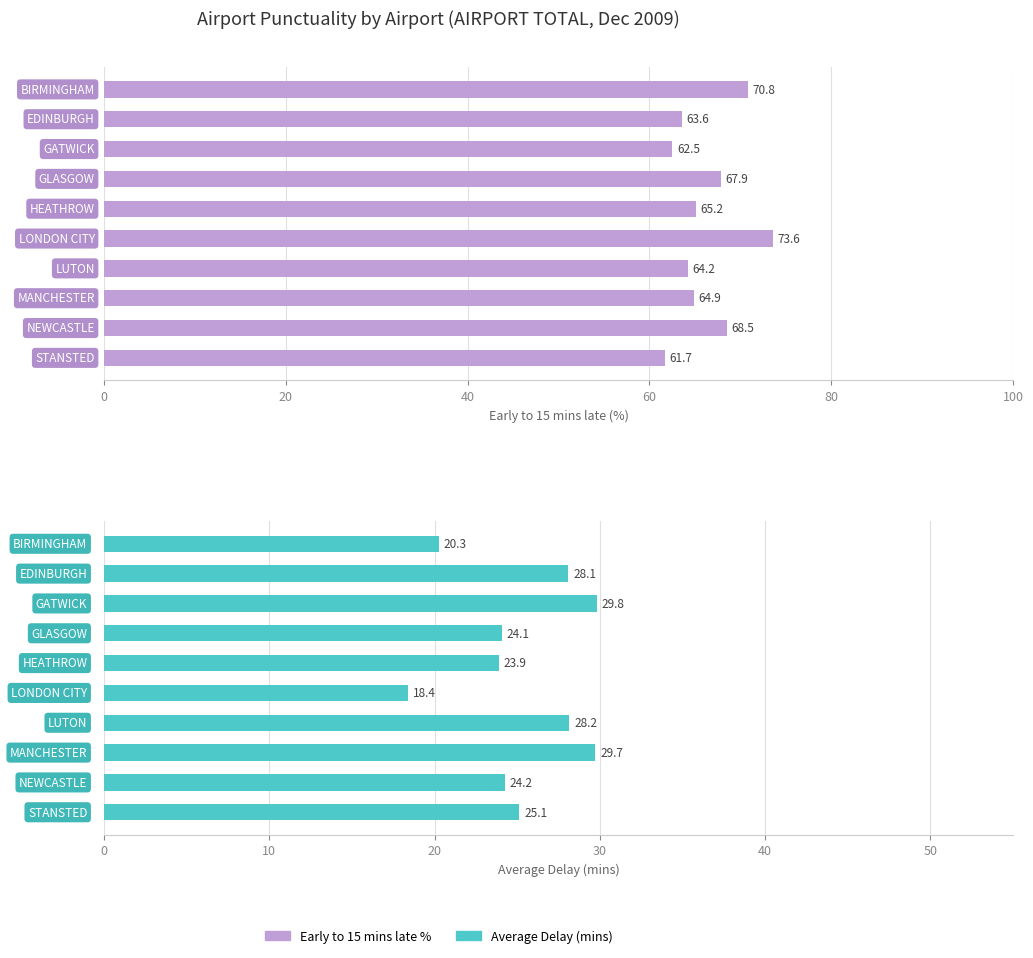

Reading left to right, transcribe all the data shown in this chart.

early_to_15_mins_late_percent: 70.8	63.6	62.5	67.9	65.2	73.6	64.2	64.9	68.5	61.7
average_delay_mins: 20.3	28.1	29.8	24.1	23.9	18.4	28.2	29.7	24.2	25.1